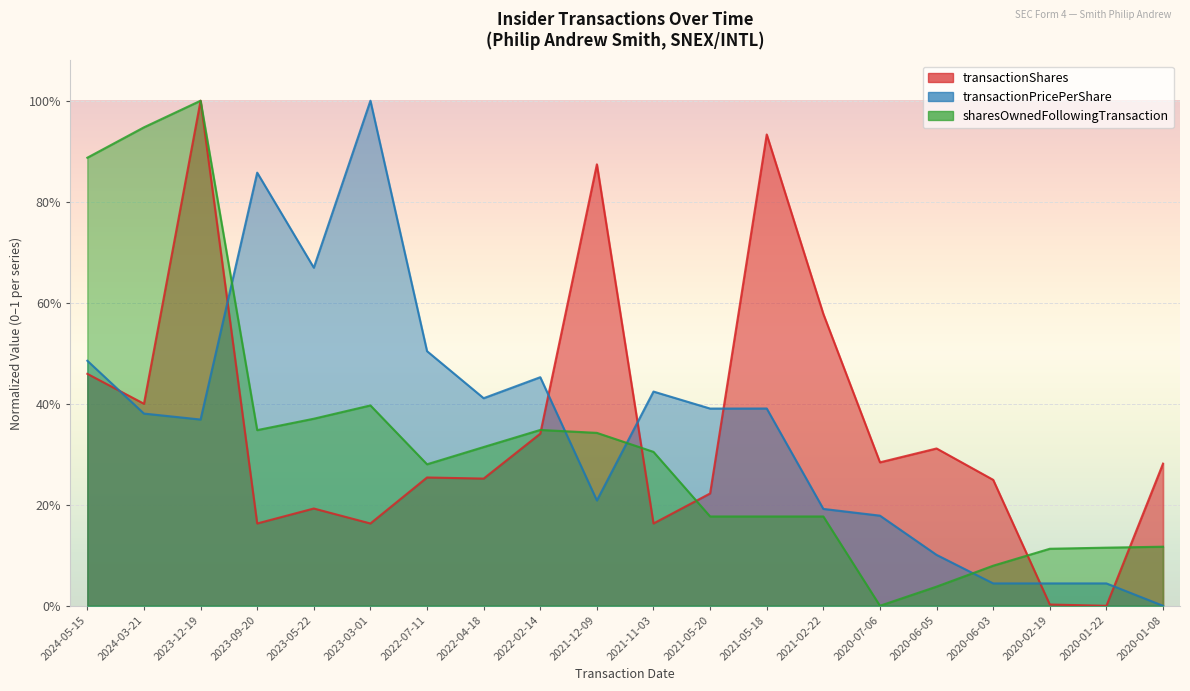

Which series has the widest spread of values?

transactionShares